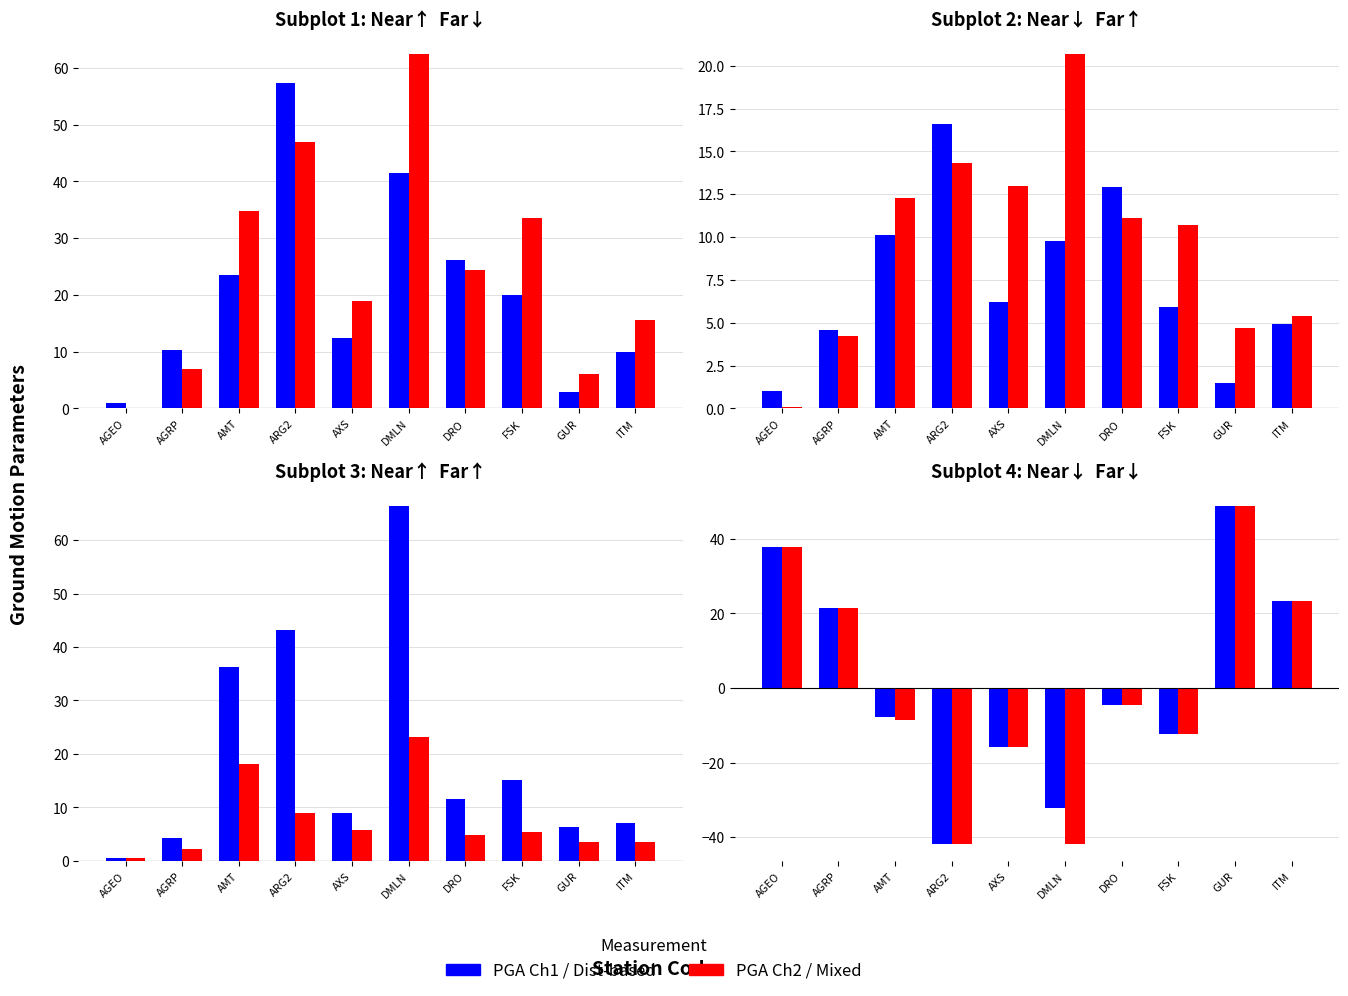

Does the chart contain stacked bars?

No